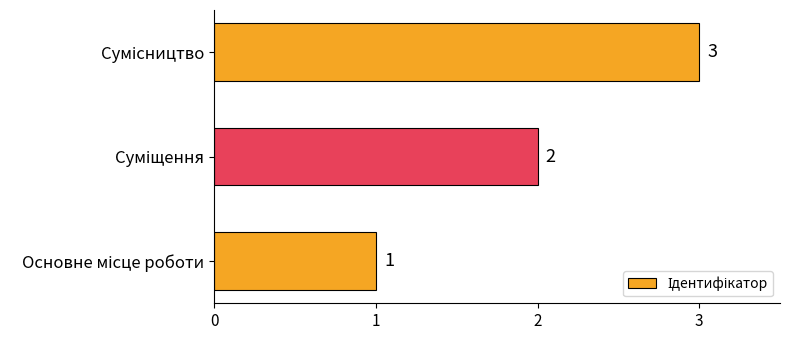

What is the sum of all values?

6